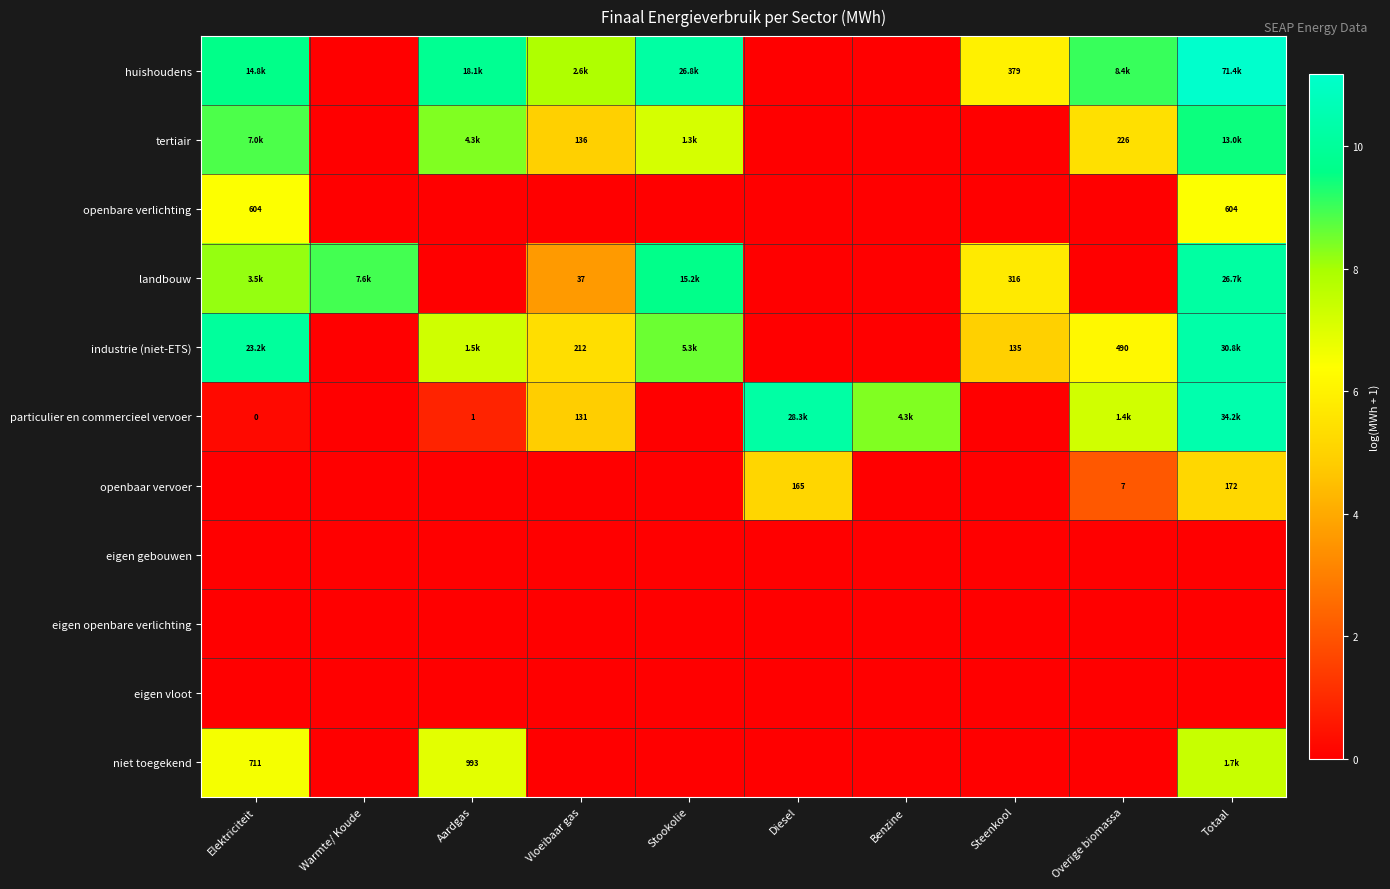

True or false: industrie (niet-ETS) has a value of 12.3 at Aardgas.

False